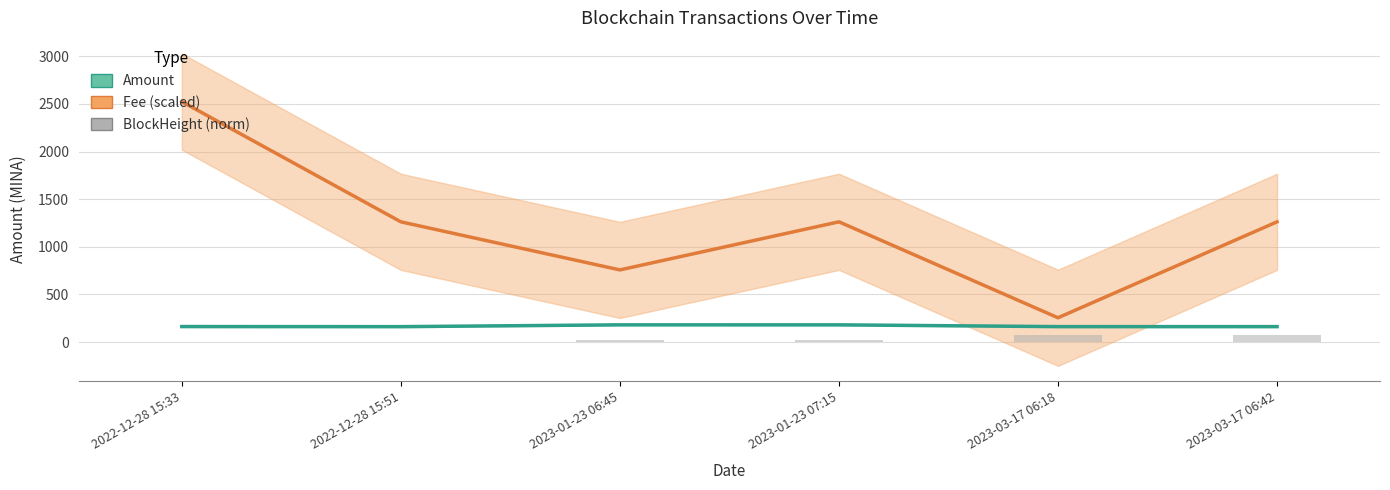

What is the label of the 5th bar from the right?

2022-12-28 15:51